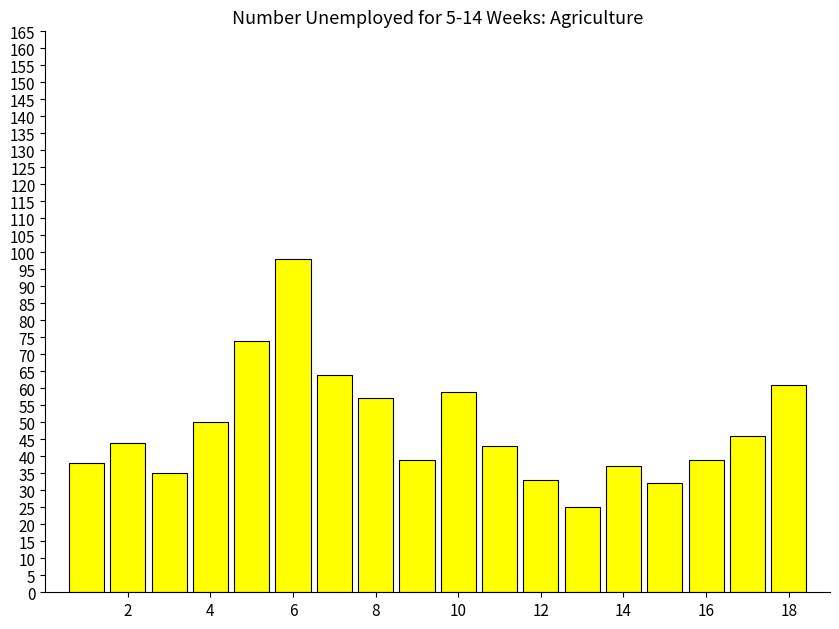

What is the value of the 18th bar from the left?

61